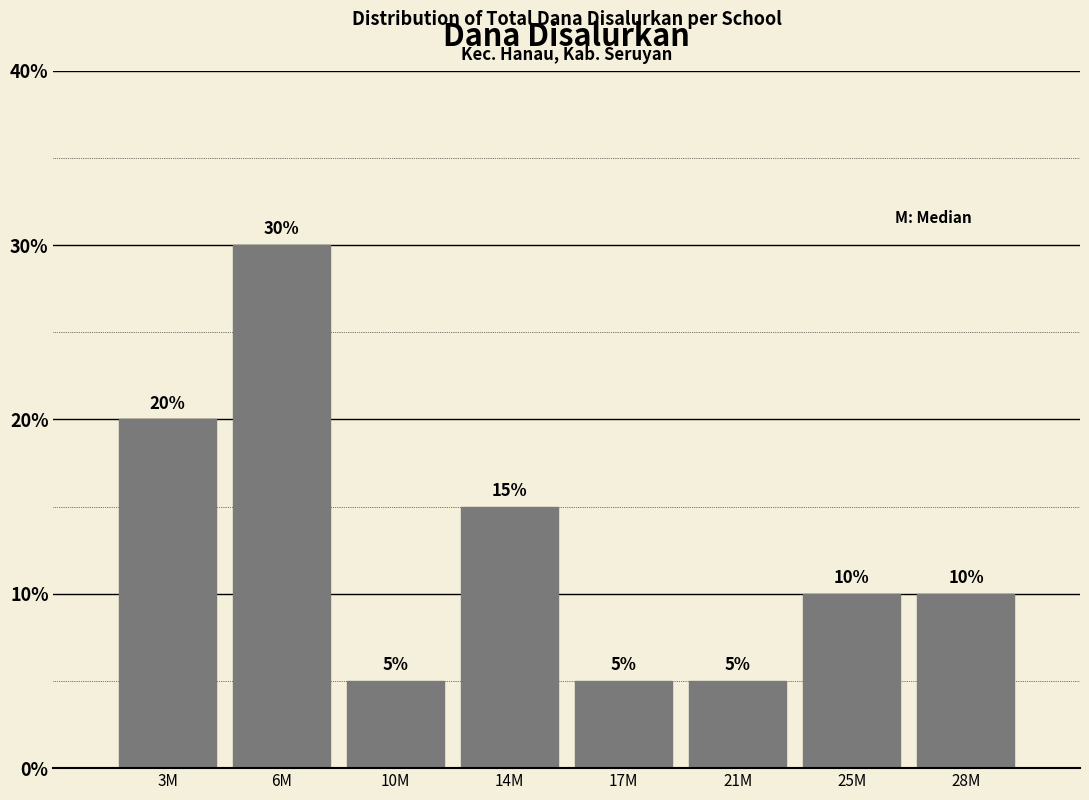

Reading right to left, what are all the values shown in this chart?

10	10	5	5	15	5	30	20